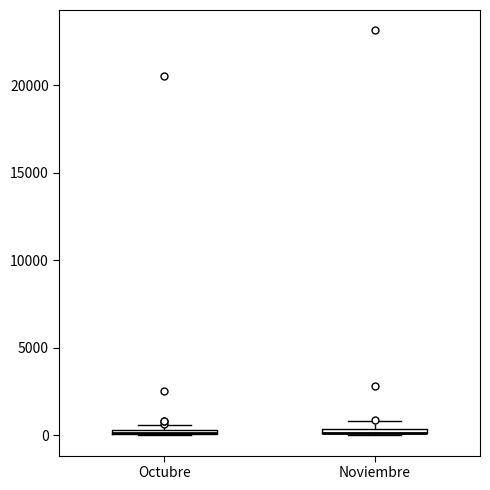

Where is the upper edge of the box for Octubre on the y-axis? The values are not printed on the chart, so give them approximately, as read against the axis.

500